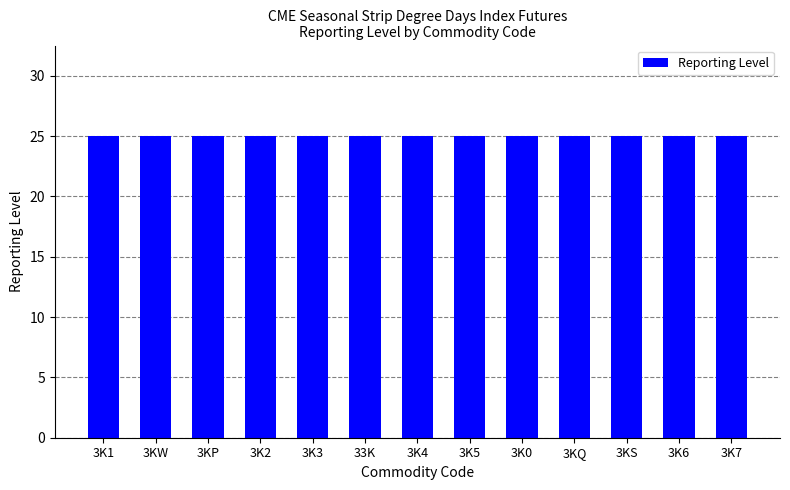

Which series has the widest spread of values?

Reporting Level